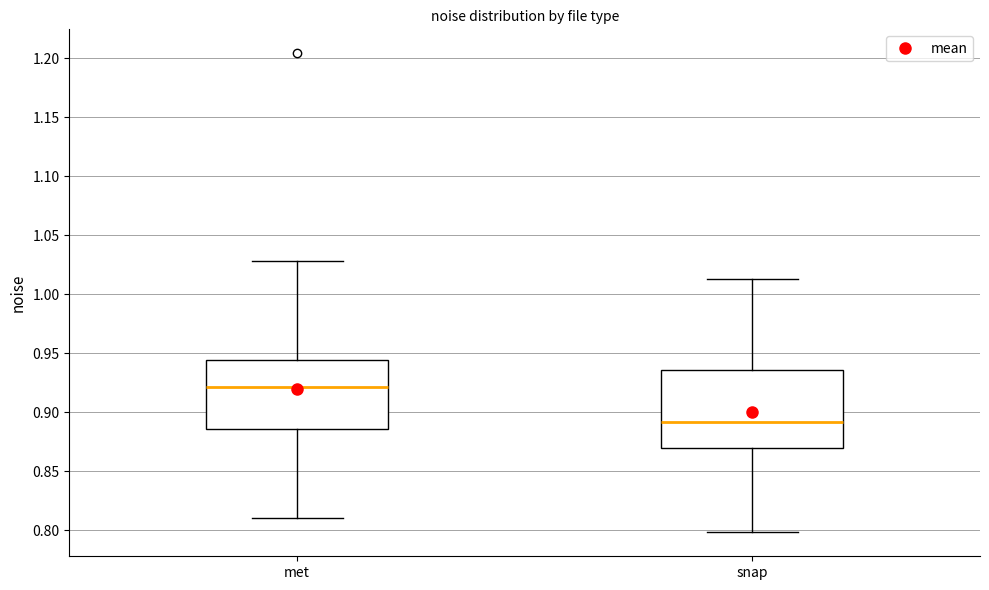

Reading left to right, transcribe this box plot: for each box, give where its median line is, the range the box spans, and where its two whiskers end, as read against the y-axis. The values are not printed on the chart, so give them approximately, as read against the axis.

met: median 0.920, box 0.885 to 0.945, whiskers 0.810 to 1.030
snap: median 0.890, box 0.870 to 0.935, whiskers 0.800 to 1.015